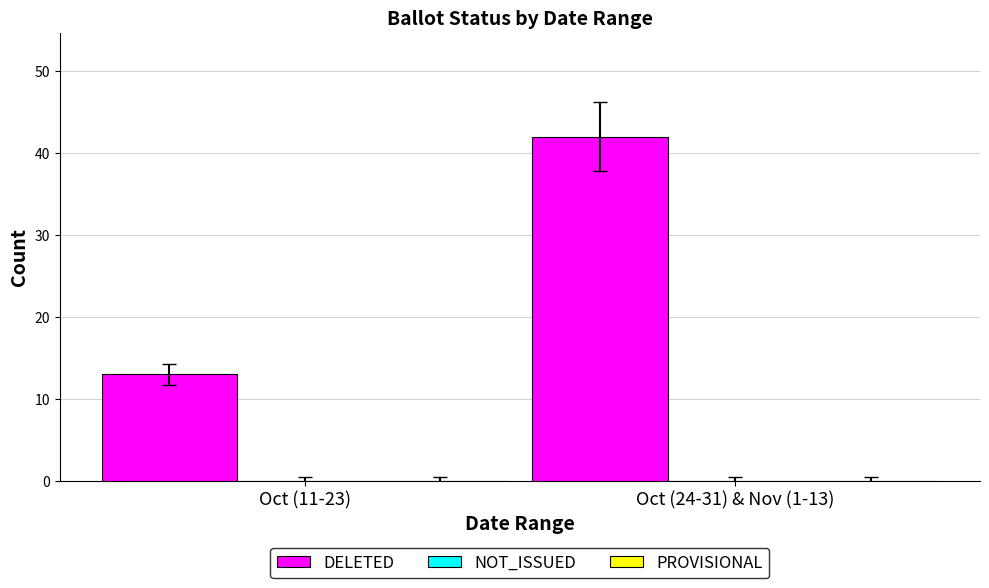

What is the value of the 1st bar from the left?

13